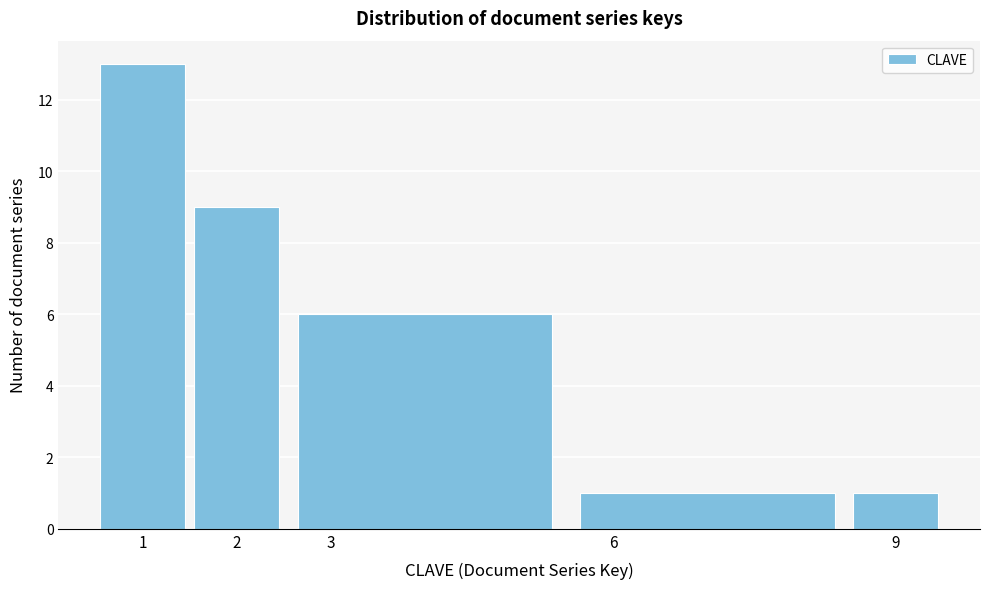

Reading left to right, list every bar in this chart as the range it spans on the x-axis followed by its height. The values are not printed on the chart, so give them approximately, as read against the axis.

0.5 to 1.5: 13
1.5 to 2.5: 9
2.5 to 5.5: 6
5.5 to 8.5: 1
8.5 to 9.5: 1